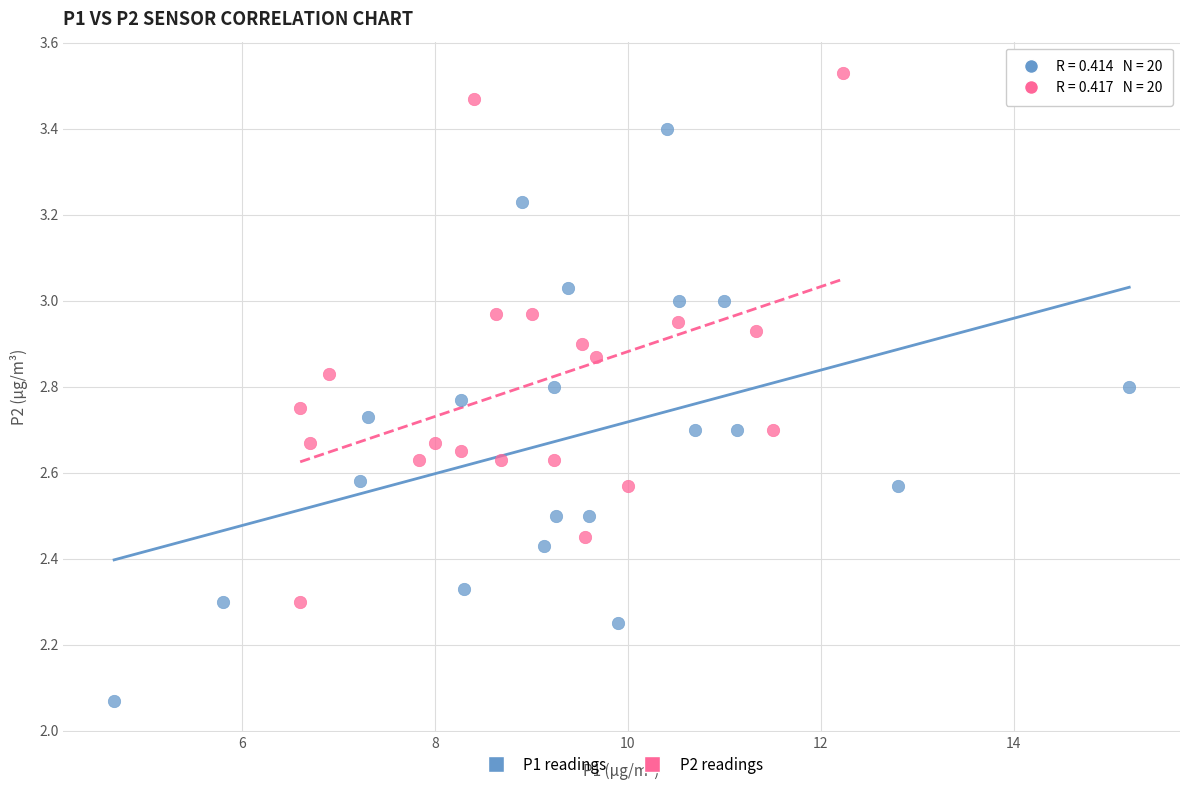

Which series contains the lowest Y value?

P1 readings